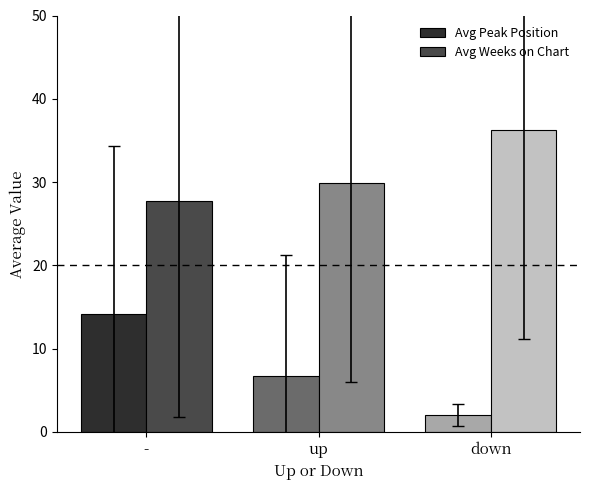

What is the minimum value for Avg Weeks on Chart?

27.7